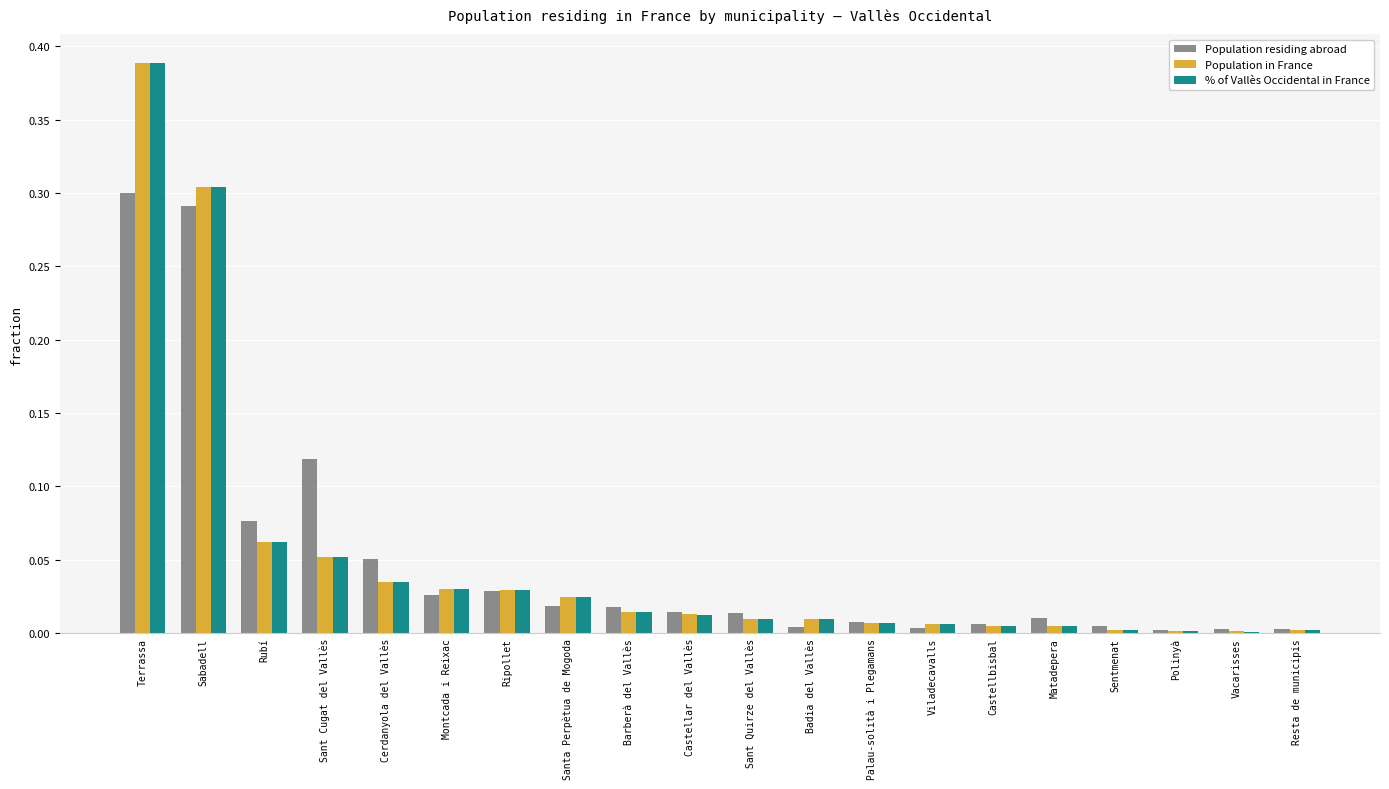

Which series changed the most between Cerdanyola del Vallès and Sentmenat?

Population residing abroad